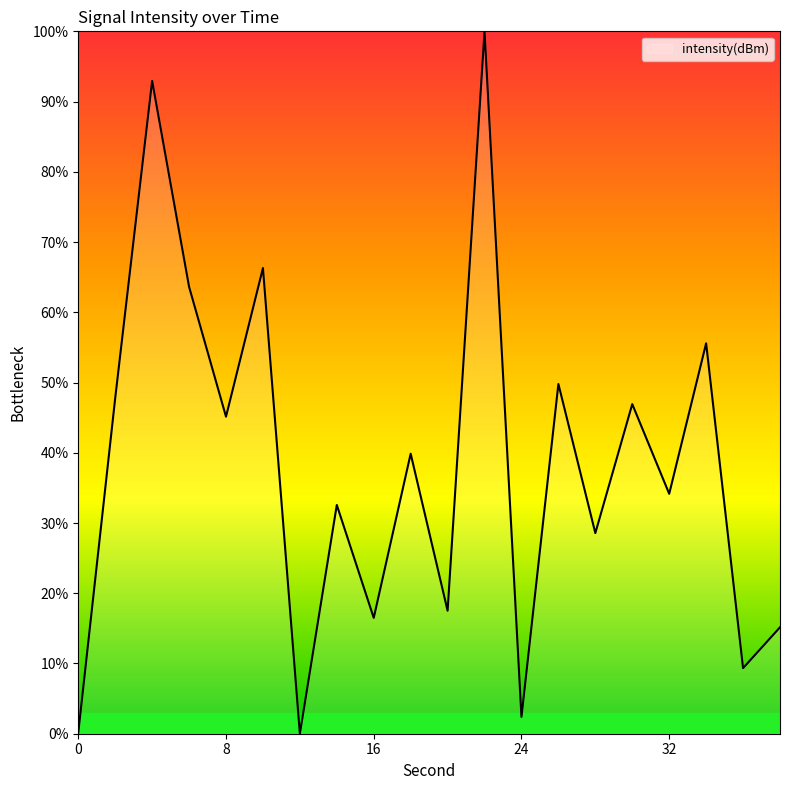

What is the maximum value shown in the chart?

100.0